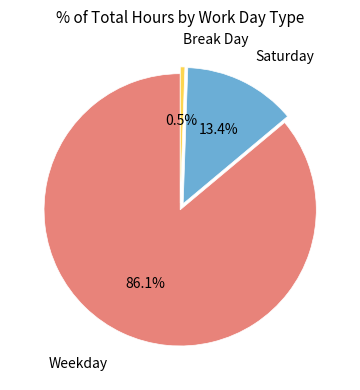

Count the number of slices in the pie.

3